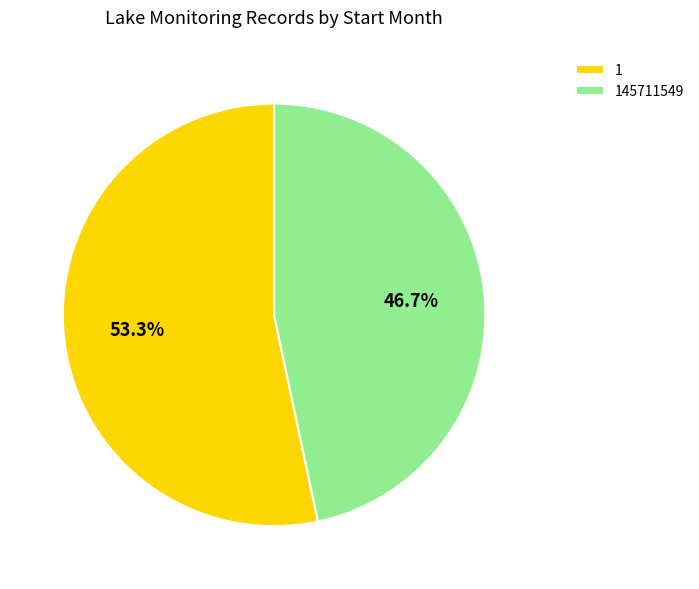

Is it true that 145711549 is 47% of the pie?

True